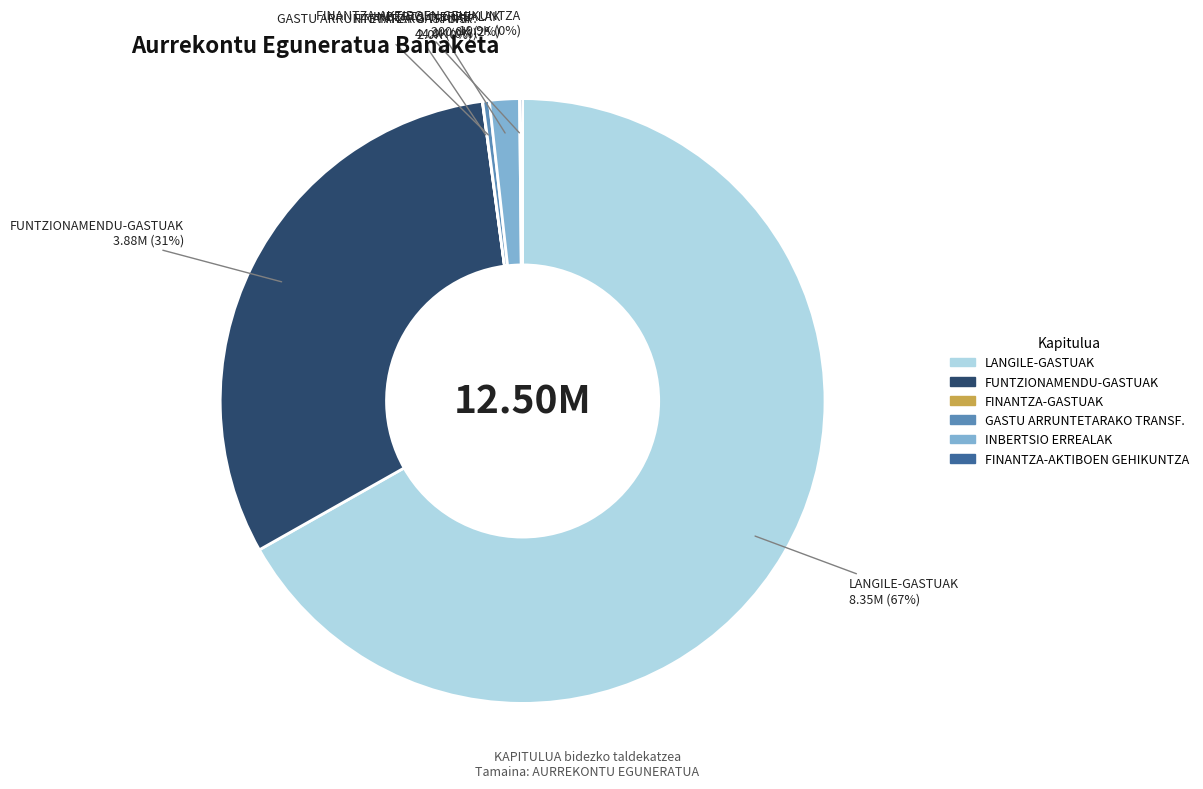

What is the ratio of the value at FUNTZIONAMENDU-GASTUAK to the value at LANGILE-GASTUAK?

0.5